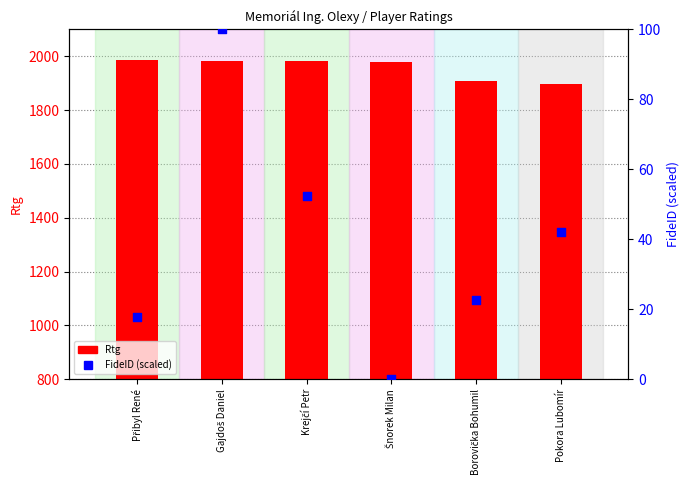

At how many categories does at least one series exceed 1474?

6